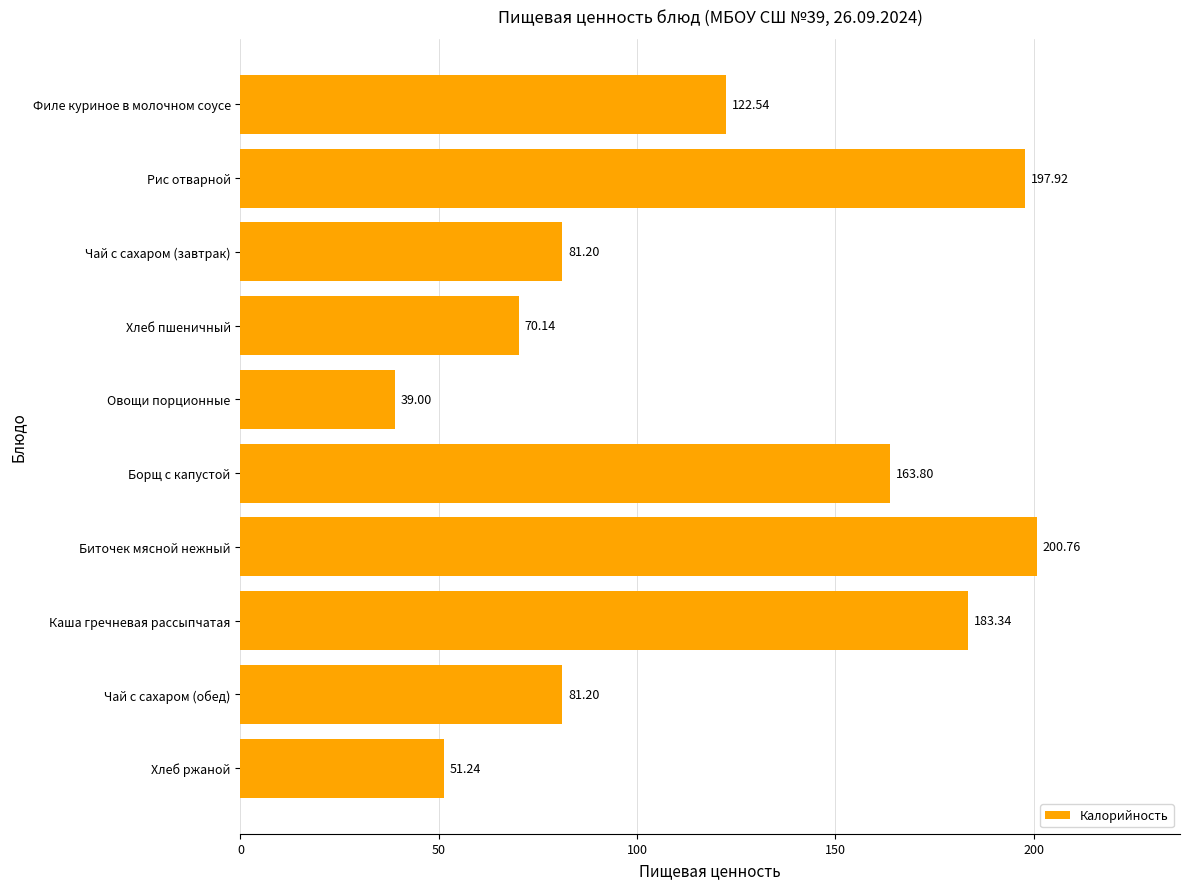

What is the ratio of the value at Борщ с капустой to the value at Чай с сахаром (завтрак)?

2.0